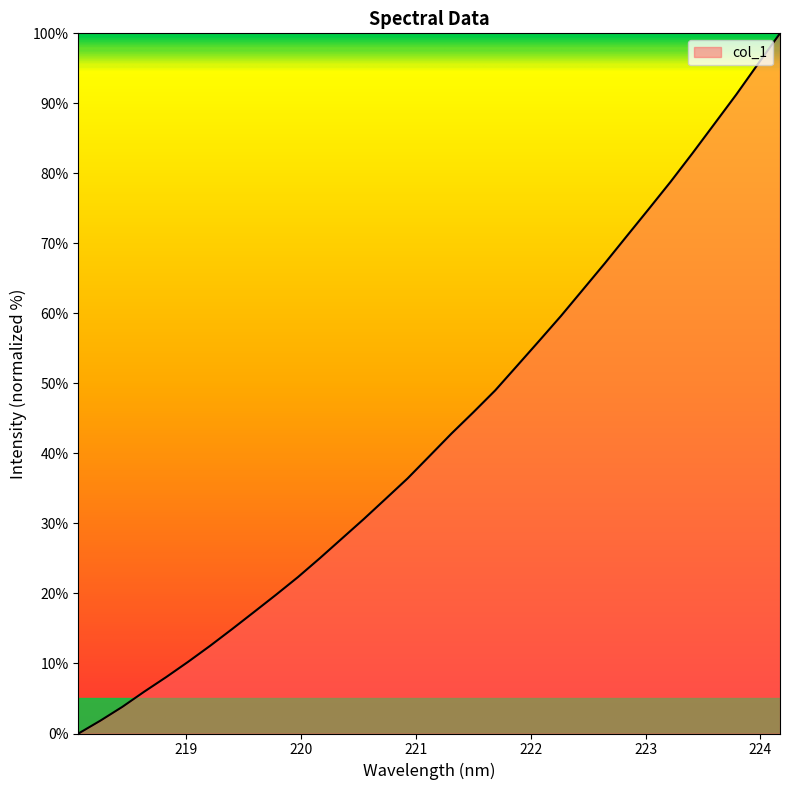

What is the difference between the maximum and minimum values?

100.0